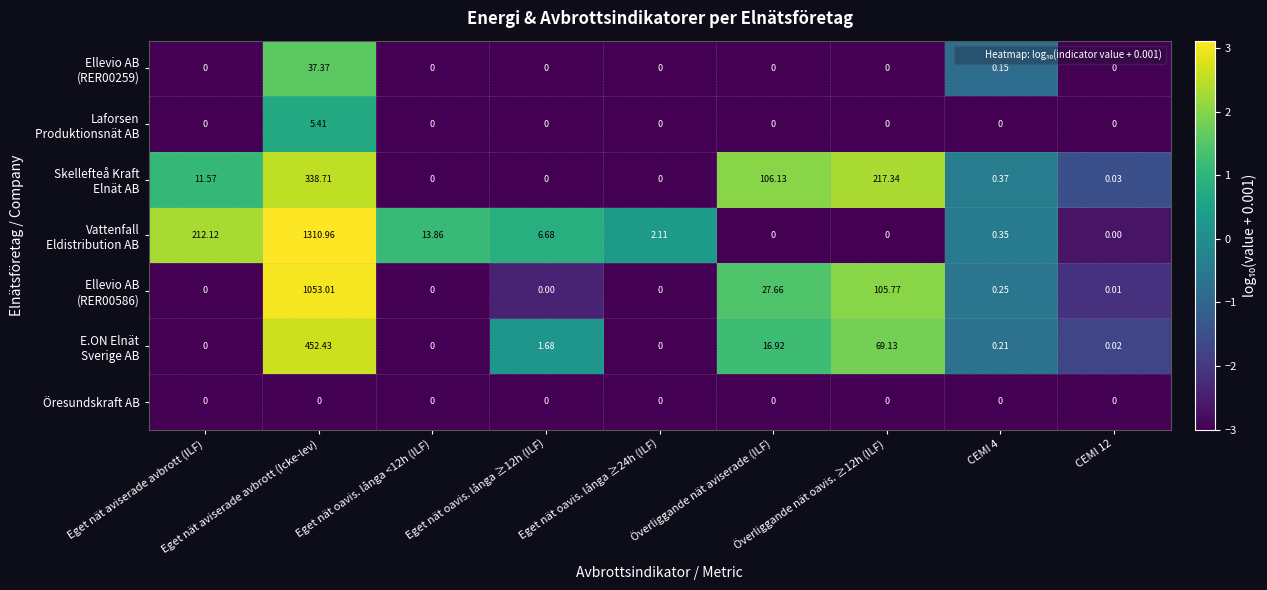

At which category is the sum across all series the highest?

Eget nät aviserade avbrott (Icke-lev)